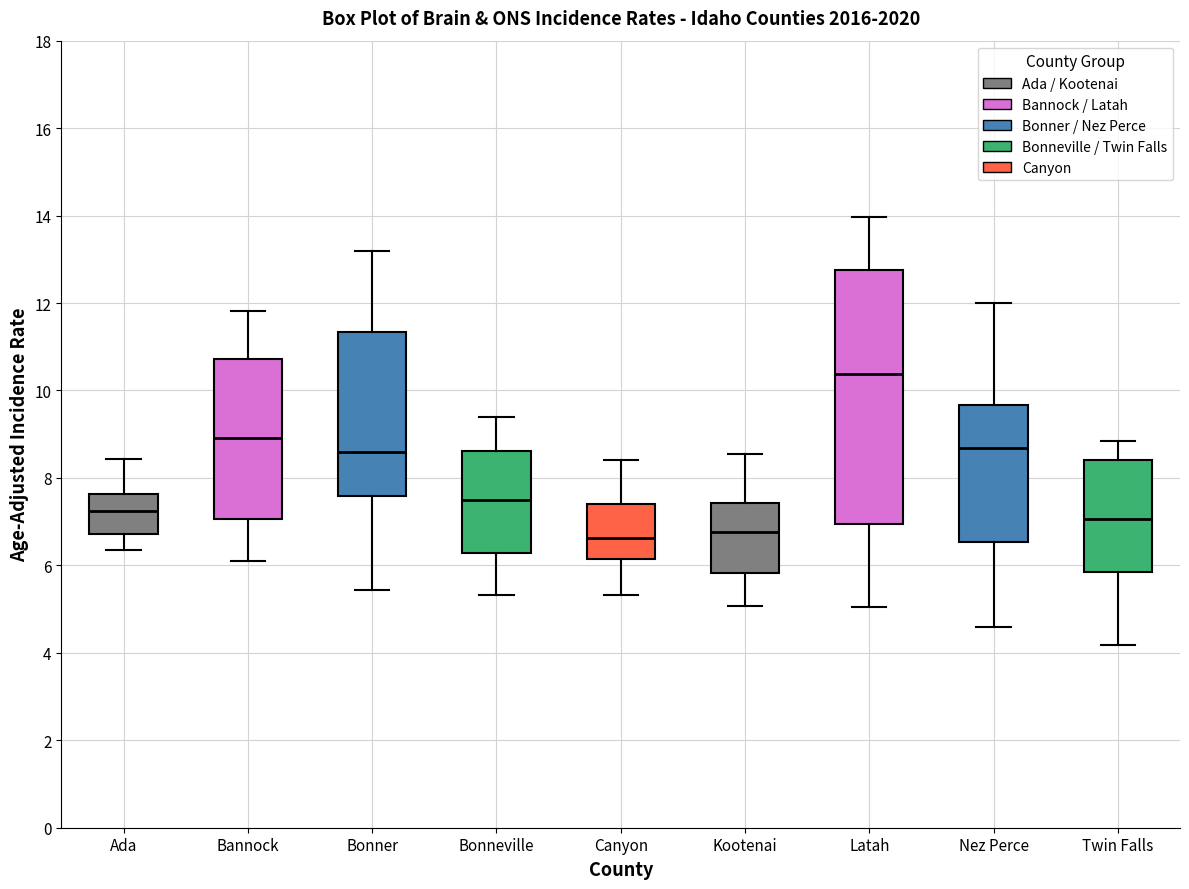

Reading left to right, transcribe this box plot: for each box, give where its median line is, the range the box spans, and where its two whiskers end, as read against the y-axis. The values are not printed on the chart, so give them approximately, as read against the axis.

Ada: median 7.2, box 6.8 to 7.6, whiskers 6.4 to 8.4
Bannock: median 9.0, box 7.0 to 10.8, whiskers 6.2 to 11.8
Bonner: median 8.6, box 7.6 to 11.4, whiskers 5.4 to 13.2
Bonneville: median 7.4, box 6.2 to 8.6, whiskers 5.4 to 9.4
Canyon: median 6.6, box 6.2 to 7.4, whiskers 5.4 to 8.4
Kootenai: median 6.8, box 5.8 to 7.4, whiskers 5.0 to 8.6
Latah: median 10.4, box 7.0 to 12.8, whiskers 5.0 to 14.0
Nez Perce: median 8.6, box 6.6 to 9.6, whiskers 4.6 to 12.0
Twin Falls: median 7.0, box 5.8 to 8.4, whiskers 4.2 to 8.8